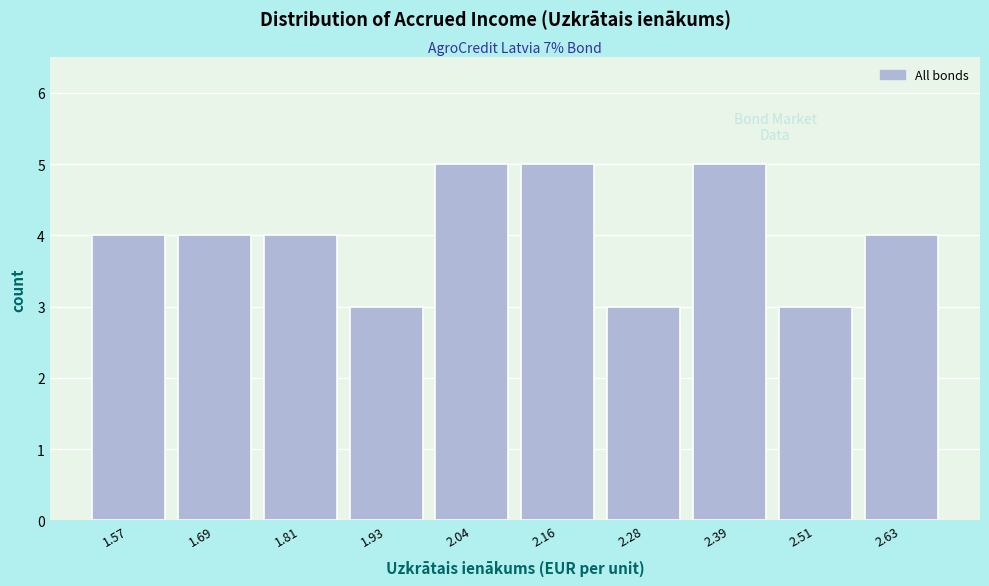

Reading left to right, extract all data points from this chart.

4	4	4	3	5	5	3	5	3	4